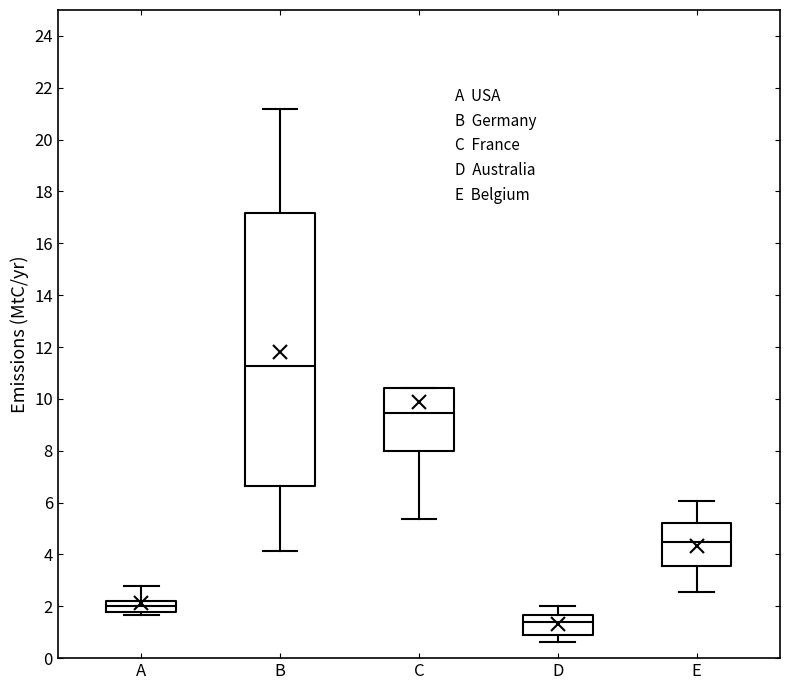

Reading left to right, transcribe this box plot: for each box, give where its median line is, the range the box spans, and where its two whiskers end, as read against the y-axis. The values are not printed on the chart, so give them approximately, as read against the axis.

A: median 2.0, box 1.8 to 2.2, whiskers 1.6 to 2.8
B: median 11.2, box 6.6 to 17.2, whiskers 4.2 to 21.2
C: median 9.4, box 8.0 to 10.4, whiskers 5.4 to 10.4
D: median 1.4, box 0.8 to 1.6, whiskers 0.6 to 2.0
E: median 4.4, box 3.6 to 5.2, whiskers 2.6 to 6.0